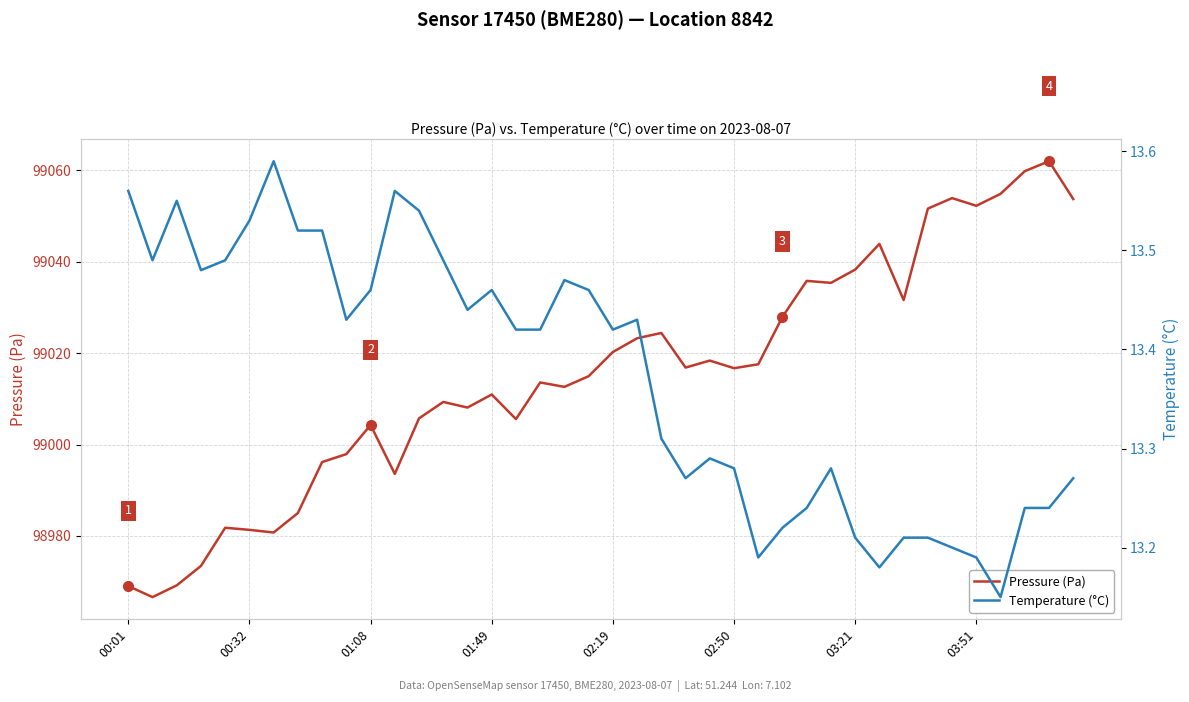

How many values in the Pressure (Pa) series are below 99016?

20